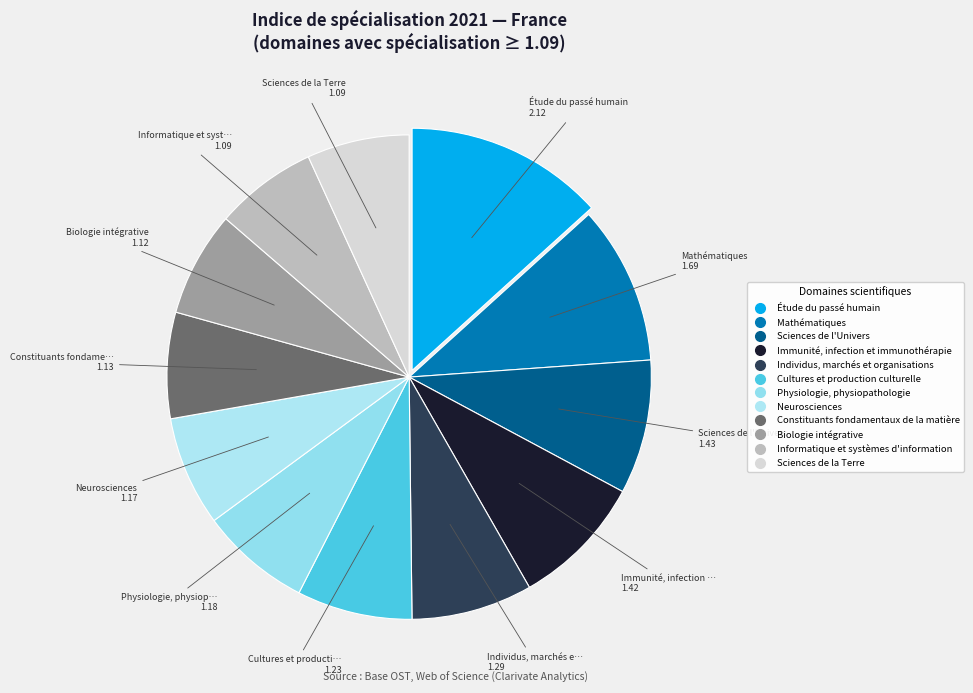

How many slices are in this pie chart?

12